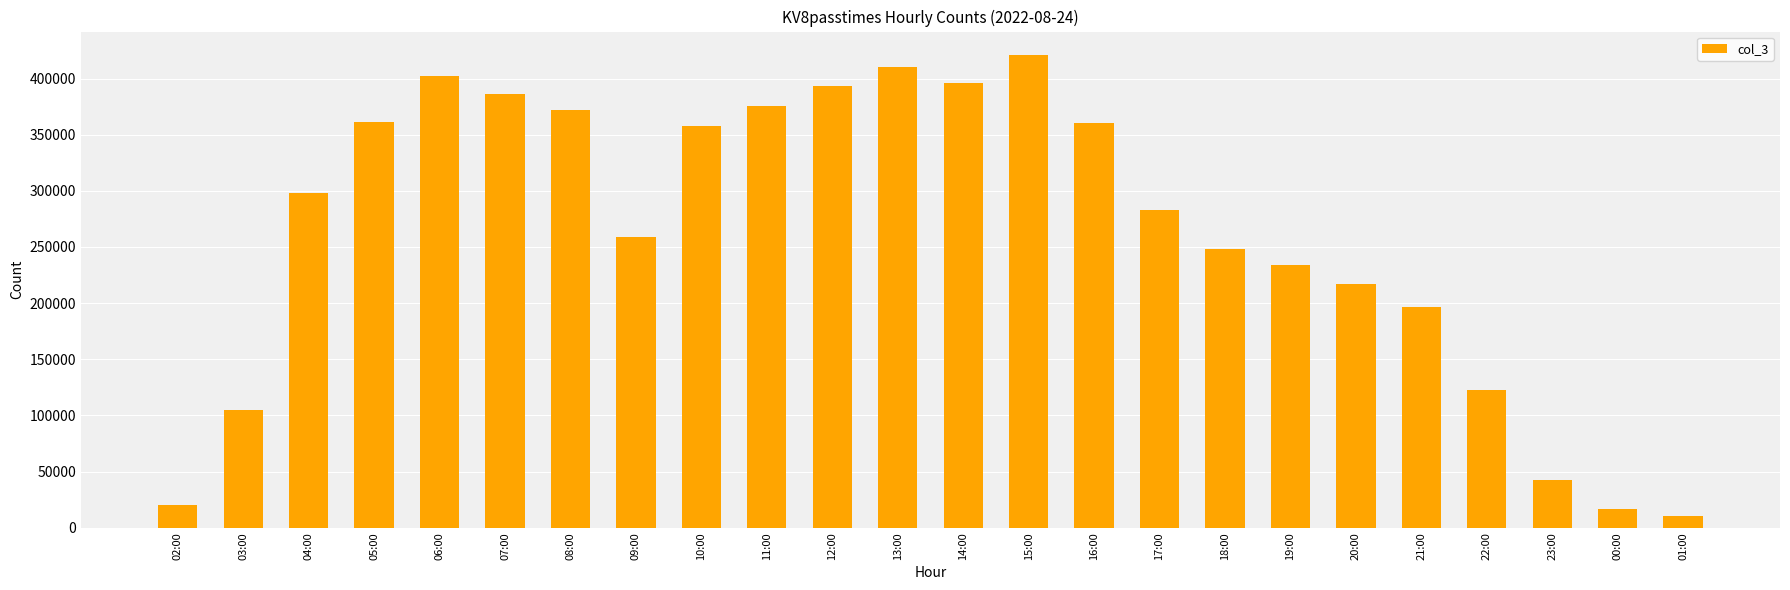

Is it true that the value at 17:00 is 166945?

False